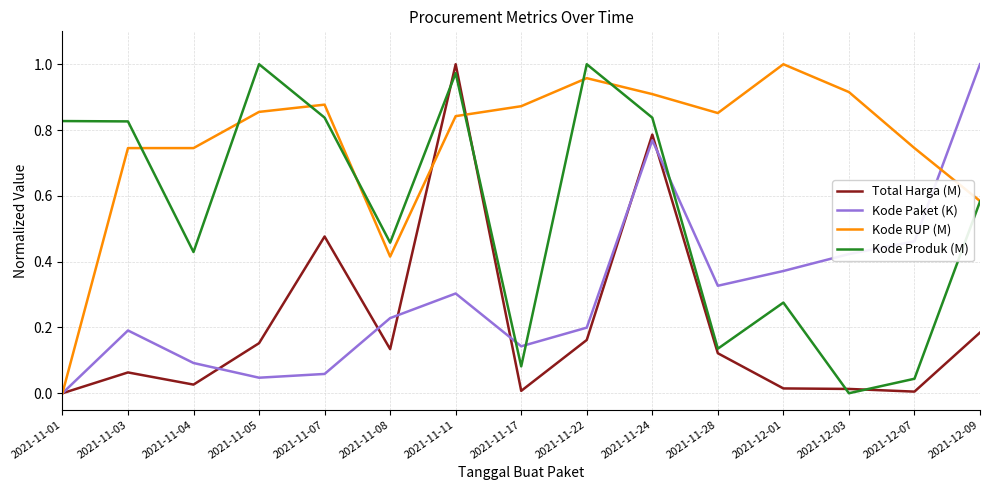

Which series has the largest total across all categories?

Kode RUP (M)